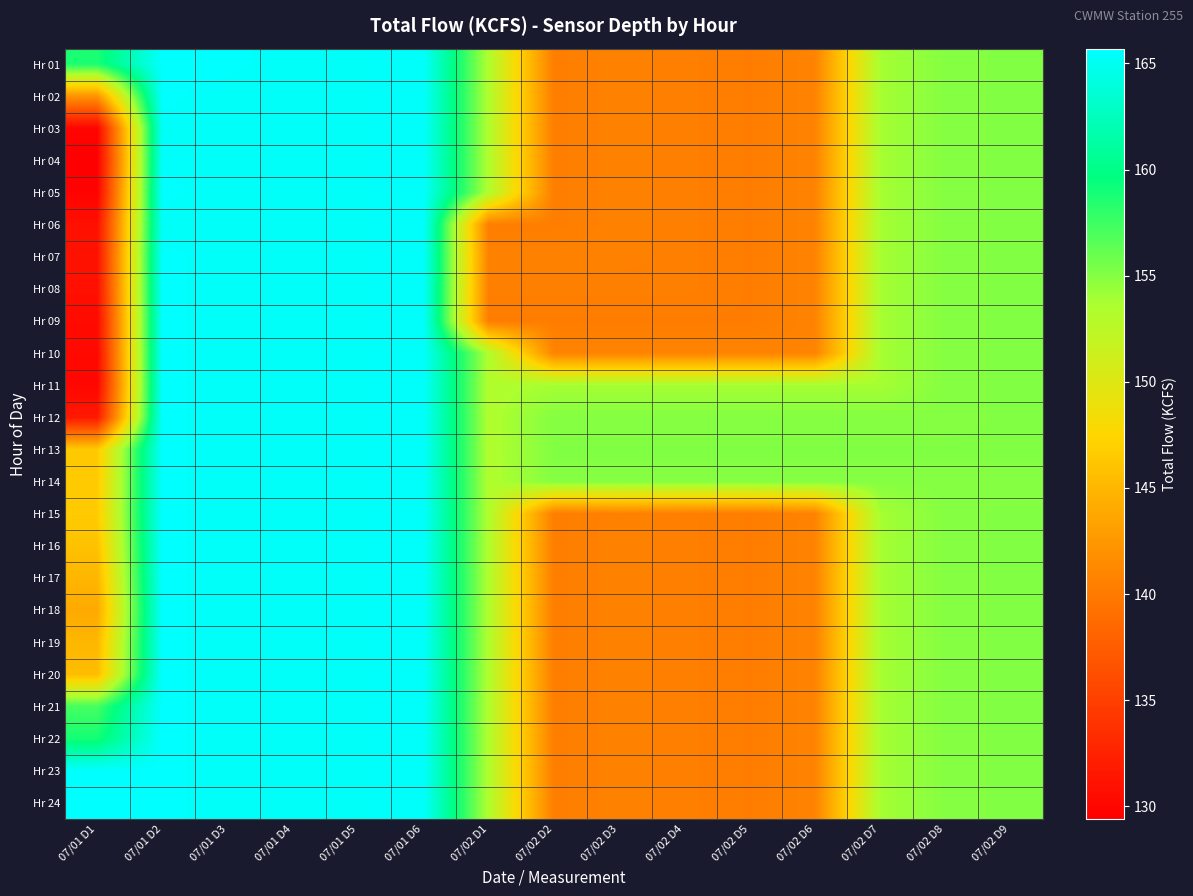

Reading left to right, transcribe all the data shown in this chart.

Hr 01: 07/01 D1=158.7	07/01 D2=165.7	07/01 D3=165.7	07/01 D4=165.3	07/01 D5=165.4	07/01 D6=165.5	07/02 D1=153.3	07/02 D2=140.4	07/02 D3=140.7	07/02 D4=140.5	07/02 D5=140.3	07/02 D6=140.9	07/02 D7=153.8	07/02 D8=155.0	07/02 D9=155.1
Hr 02: 07/01 D1=142.2	07/01 D2=165.7	07/01 D3=165.3	07/01 D4=165.3	07/01 D5=165.4	07/01 D6=165.5	07/02 D1=153.3	07/02 D2=140.4	07/02 D3=140.7	07/02 D4=140.5	07/02 D5=140.3	07/02 D6=140.9	07/02 D7=153.8	07/02 D8=155.0	07/02 D9=155.1
Hr 03: 07/01 D1=129.9	07/01 D2=165.4	07/01 D3=165.3	07/01 D4=165.3	07/01 D5=165.4	07/01 D6=165.5	07/02 D1=153.3	07/02 D2=140.4	07/02 D3=140.7	07/02 D4=140.5	07/02 D5=140.3	07/02 D6=140.9	07/02 D7=153.8	07/02 D8=155.0	07/02 D9=155.1
Hr 04: 07/01 D1=129.4	07/01 D2=165.5	07/01 D3=165.3	07/01 D4=165.3	07/01 D5=165.4	07/01 D6=165.5	07/02 D1=153.3	07/02 D2=140.4	07/02 D3=140.7	07/02 D4=140.5	07/02 D5=140.3	07/02 D6=140.9	07/02 D7=153.8	07/02 D8=155.0	07/02 D9=155.1
Hr 05: 07/01 D1=129.7	07/01 D2=165.7	07/01 D3=165.3	07/01 D4=165.3	07/01 D5=165.4	07/01 D6=165.5	07/02 D1=153.3	07/02 D2=140.4	07/02 D3=140.7	07/02 D4=140.5	07/02 D5=140.3	07/02 D6=140.9	07/02 D7=153.8	07/02 D8=155.0	07/02 D9=155.1
Hr 06: 07/01 D1=130.9	07/01 D2=165.3	07/01 D3=165.3	07/01 D4=165.3	07/01 D5=165.4	07/01 D6=165.5	07/02 D1=140.4	07/02 D2=140.4	07/02 D3=140.7	07/02 D4=140.5	07/02 D5=140.3	07/02 D6=140.9	07/02 D7=153.8	07/02 D8=155.0	07/02 D9=155.1
Hr 07: 07/01 D1=131.1	07/01 D2=165.7	07/01 D3=165.3	07/01 D4=165.3	07/01 D5=165.4	07/01 D6=165.5	07/02 D1=140.7	07/02 D2=140.7	07/02 D3=140.7	07/02 D4=140.5	07/02 D5=140.3	07/02 D6=140.9	07/02 D7=153.8	07/02 D8=155.0	07/02 D9=155.1
Hr 08: 07/01 D1=130.9	07/01 D2=165.7	07/01 D3=165.3	07/01 D4=165.3	07/01 D5=165.4	07/01 D6=165.5	07/02 D1=140.5	07/02 D2=140.5	07/02 D3=140.5	07/02 D4=140.5	07/02 D5=140.3	07/02 D6=140.9	07/02 D7=153.8	07/02 D8=155.0	07/02 D9=155.1
Hr 09: 07/01 D1=130.4	07/01 D2=165.7	07/01 D3=165.3	07/01 D4=165.3	07/01 D5=165.4	07/01 D6=165.5	07/02 D1=140.3	07/02 D2=140.3	07/02 D3=140.3	07/02 D4=140.3	07/02 D5=140.3	07/02 D6=140.9	07/02 D7=153.8	07/02 D8=155.0	07/02 D9=155.1
Hr 10: 07/01 D1=130.3	07/01 D2=165.7	07/01 D3=165.3	07/01 D4=165.3	07/01 D5=165.4	07/01 D6=165.5	07/02 D1=153.3	07/02 D2=140.9	07/02 D3=140.9	07/02 D4=140.9	07/02 D5=140.9	07/02 D6=140.9	07/02 D7=153.8	07/02 D8=155.0	07/02 D9=155.1
Hr 11: 07/01 D1=130.0	07/01 D2=165.7	07/01 D3=165.3	07/01 D4=165.3	07/01 D5=165.4	07/01 D6=165.5	07/02 D1=153.3	07/02 D2=153.8	07/02 D3=153.8	07/02 D4=153.8	07/02 D5=153.8	07/02 D6=153.8	07/02 D7=153.8	07/02 D8=155.0	07/02 D9=155.1
Hr 12: 07/01 D1=131.7	07/01 D2=165.7	07/01 D3=165.3	07/01 D4=165.3	07/01 D5=165.4	07/01 D6=165.5	07/02 D1=153.3	07/02 D2=155.0	07/02 D3=155.0	07/02 D4=155.0	07/02 D5=155.0	07/02 D6=155.0	07/02 D7=155.0	07/02 D8=155.0	07/02 D9=155.1
Hr 13: 07/01 D1=146.5	07/01 D2=165.7	07/01 D3=165.3	07/01 D4=165.3	07/01 D5=165.4	07/01 D6=165.5	07/02 D1=153.3	07/02 D2=155.1	07/02 D3=155.1	07/02 D4=155.1	07/02 D5=155.1	07/02 D6=155.1	07/02 D7=155.1	07/02 D8=155.1	07/02 D9=155.1
Hr 14: 07/01 D1=146.6	07/01 D2=165.7	07/01 D3=165.3	07/01 D4=165.3	07/01 D5=165.4	07/01 D6=165.5	07/02 D1=153.3	07/02 D2=155.0	07/02 D3=155.0	07/02 D4=155.0	07/02 D5=155.0	07/02 D6=155.0	07/02 D7=155.0	07/02 D8=155.0	07/02 D9=155.0
Hr 15: 07/01 D1=146.7	07/01 D2=165.7	07/01 D3=165.3	07/01 D4=165.3	07/01 D5=165.4	07/01 D6=165.5	07/02 D1=153.3	07/02 D2=140.4	07/02 D3=140.7	07/02 D4=140.5	07/02 D5=140.3	07/02 D6=140.9	07/02 D7=153.8	07/02 D8=155.0	07/02 D9=155.1
Hr 16: 07/01 D1=145.9	07/01 D2=165.7	07/01 D3=165.3	07/01 D4=165.3	07/01 D5=165.4	07/01 D6=165.5	07/02 D1=153.3	07/02 D2=140.4	07/02 D3=140.7	07/02 D4=140.5	07/02 D5=140.3	07/02 D6=140.9	07/02 D7=153.8	07/02 D8=155.0	07/02 D9=155.1
Hr 17: 07/01 D1=144.9	07/01 D2=165.7	07/01 D3=165.3	07/01 D4=165.3	07/01 D5=165.4	07/01 D6=165.5	07/02 D1=153.3	07/02 D2=140.4	07/02 D3=140.7	07/02 D4=140.5	07/02 D5=140.3	07/02 D6=140.9	07/02 D7=153.8	07/02 D8=155.0	07/02 D9=155.1
Hr 18: 07/01 D1=143.9	07/01 D2=165.7	07/01 D3=165.3	07/01 D4=165.3	07/01 D5=165.4	07/01 D6=165.5	07/02 D1=153.3	07/02 D2=140.4	07/02 D3=140.7	07/02 D4=140.5	07/02 D5=140.3	07/02 D6=140.9	07/02 D7=153.8	07/02 D8=155.0	07/02 D9=155.1
Hr 19: 07/01 D1=145.0	07/01 D2=165.7	07/01 D3=165.3	07/01 D4=165.3	07/01 D5=165.4	07/01 D6=165.5	07/02 D1=153.3	07/02 D2=140.4	07/02 D3=140.7	07/02 D4=140.5	07/02 D5=140.3	07/02 D6=140.9	07/02 D7=153.8	07/02 D8=155.0	07/02 D9=155.1
Hr 20: 07/01 D1=145.5	07/01 D2=165.7	07/01 D3=165.3	07/01 D4=165.3	07/01 D5=165.4	07/01 D6=165.5	07/02 D1=153.3	07/02 D2=140.4	07/02 D3=140.7	07/02 D4=140.5	07/02 D5=140.3	07/02 D6=140.9	07/02 D7=153.8	07/02 D8=155.0	07/02 D9=155.1
Hr 21: 07/01 D1=157.2	07/01 D2=165.7	07/01 D3=165.3	07/01 D4=165.3	07/01 D5=165.4	07/01 D6=165.5	07/02 D1=153.3	07/02 D2=140.4	07/02 D3=140.7	07/02 D4=140.5	07/02 D5=140.3	07/02 D6=140.9	07/02 D7=153.8	07/02 D8=155.0	07/02 D9=155.1
Hr 22: 07/01 D1=158.9	07/01 D2=165.7	07/01 D3=165.3	07/01 D4=165.3	07/01 D5=165.4	07/01 D6=165.5	07/02 D1=153.3	07/02 D2=140.4	07/02 D3=140.7	07/02 D4=140.5	07/02 D5=140.3	07/02 D6=140.9	07/02 D7=153.8	07/02 D8=155.0	07/02 D9=155.1
Hr 23: 07/01 D1=165.6	07/01 D2=165.7	07/01 D3=165.3	07/01 D4=165.3	07/01 D5=165.4	07/01 D6=165.5	07/02 D1=153.3	07/02 D2=140.4	07/02 D3=140.7	07/02 D4=140.5	07/02 D5=140.3	07/02 D6=140.9	07/02 D7=153.8	07/02 D8=155.0	07/02 D9=155.1
Hr 24: 07/01 D1=165.7	07/01 D2=165.7	07/01 D3=165.3	07/01 D4=165.3	07/01 D5=165.4	07/01 D6=165.5	07/02 D1=153.3	07/02 D2=140.4	07/02 D3=140.7	07/02 D4=140.5	07/02 D5=140.3	07/02 D6=140.9	07/02 D7=153.8	07/02 D8=155.0	07/02 D9=155.1